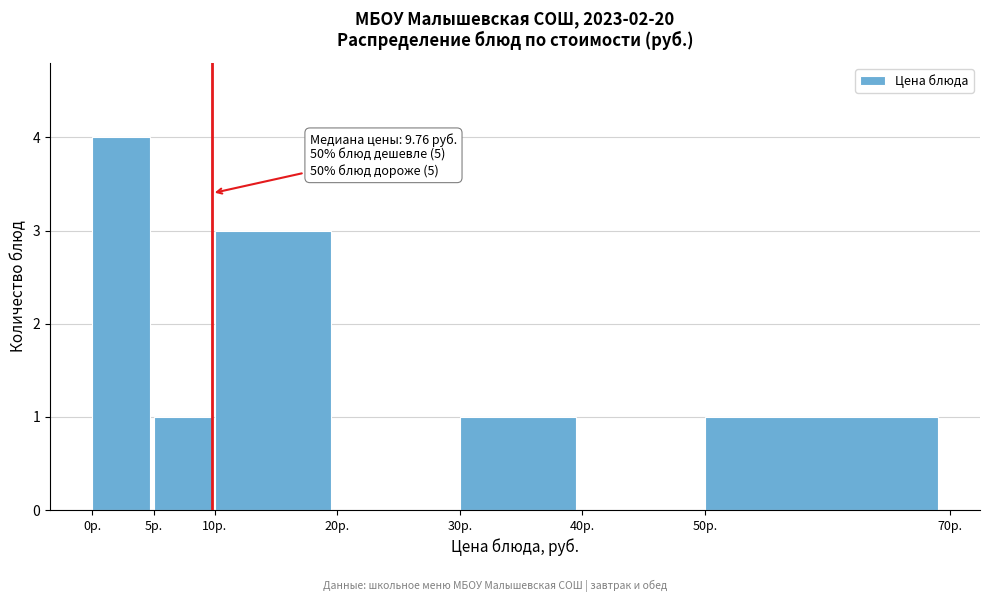

Which range on the x-axis has the tallest bar?

0 to 5